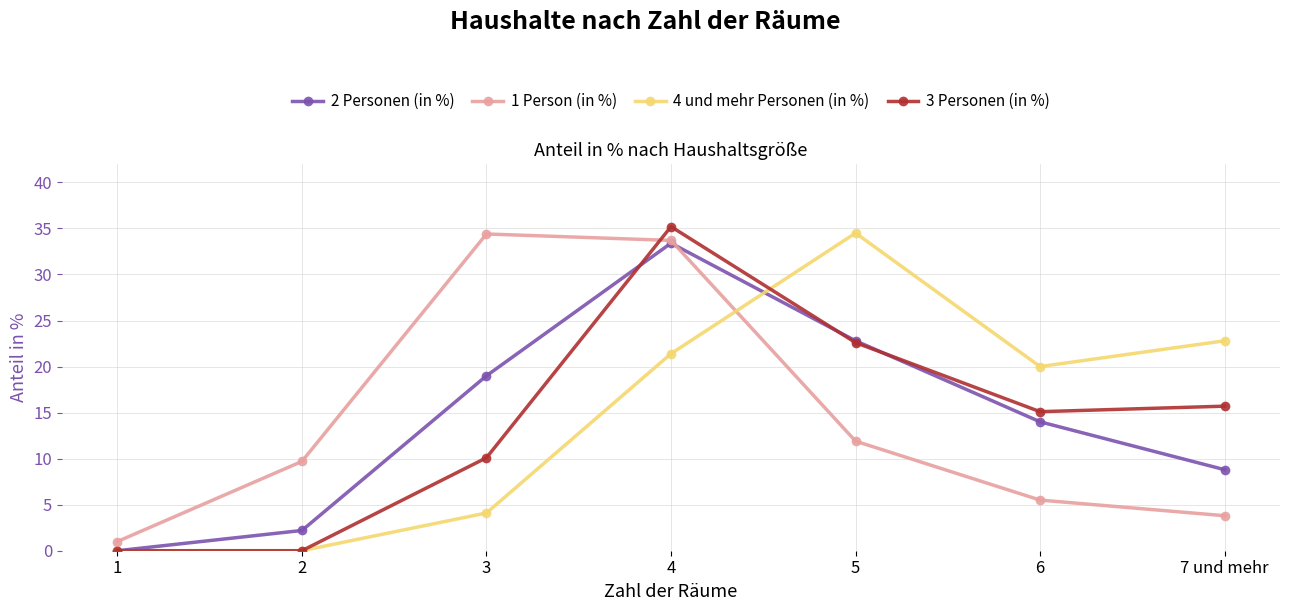

The value of 3 Personen (in %) at 1 is 0.0. True or false?

True